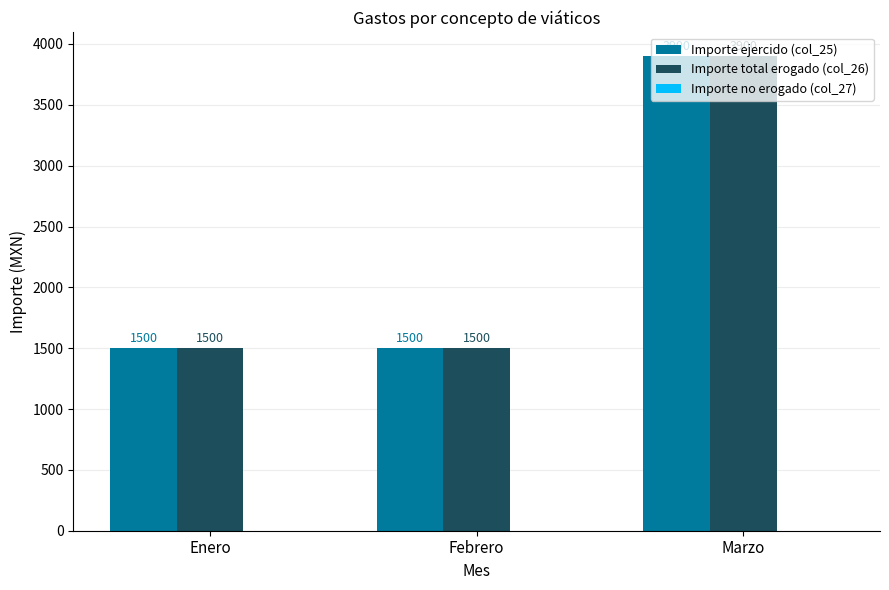

What is the approximate value of Importe ejercido (col_25) at Enero, to the nearest 10?

1500